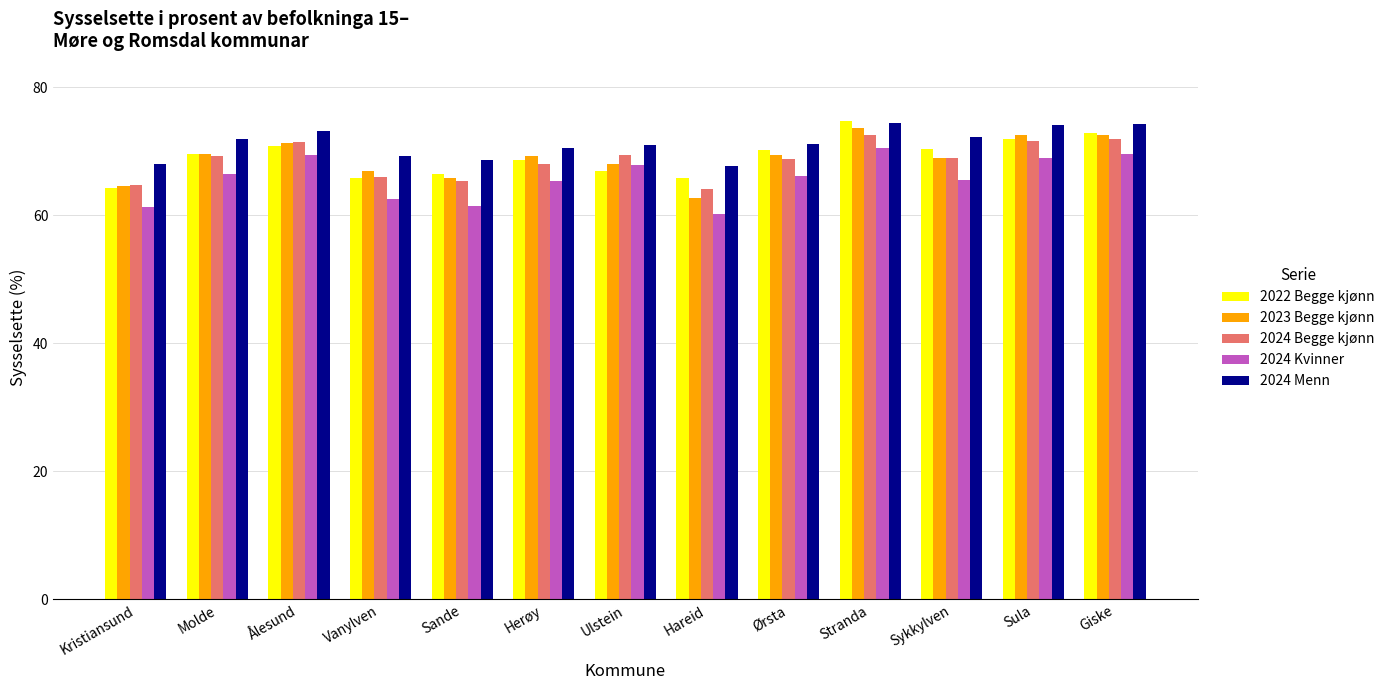

What is the label of the 3rd bar from the right?

Sykkylven